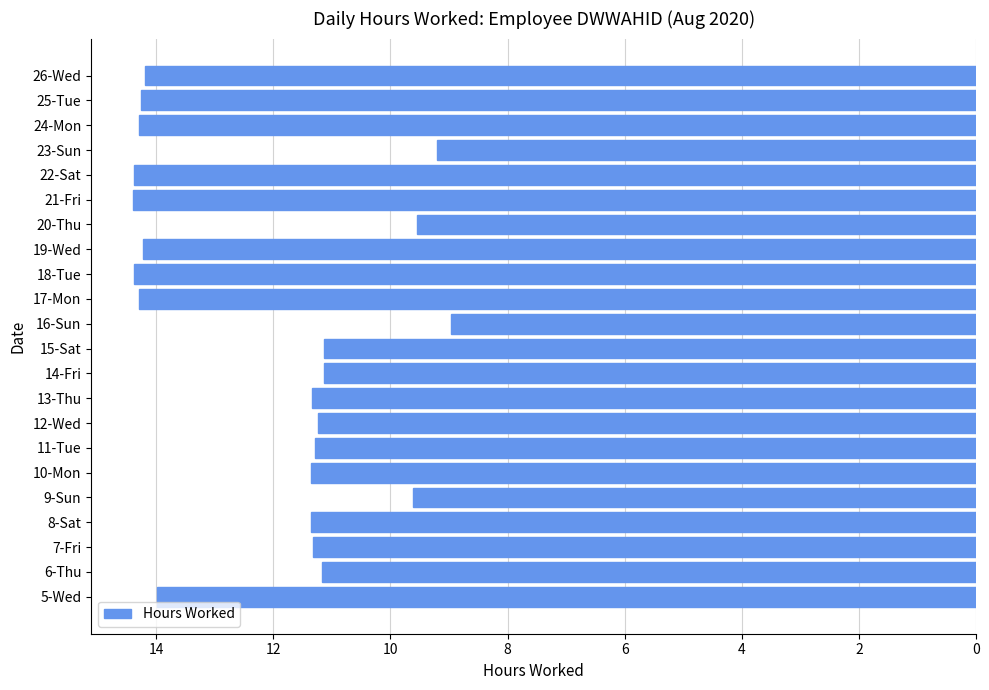

Which label corresponds to the smallest value in the chart?

21-Fri